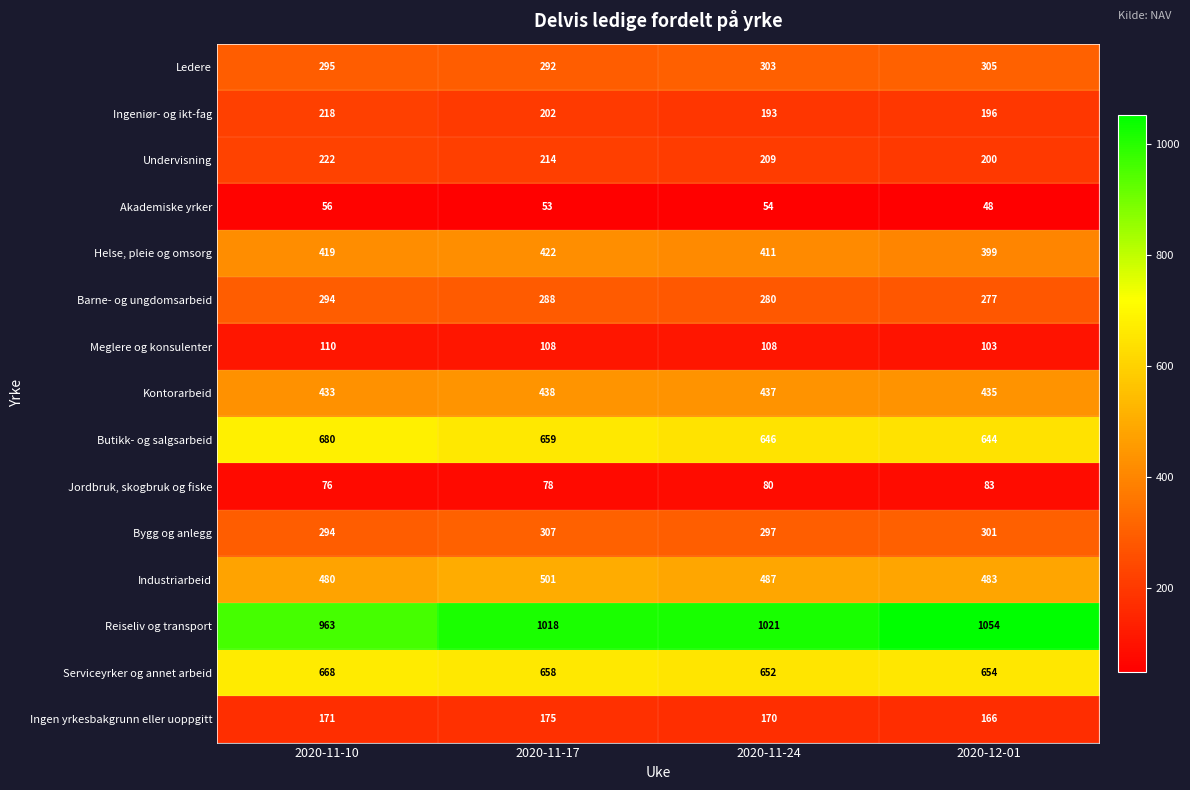

What is the average value of the Barne- og ungdomsarbeid series?

285